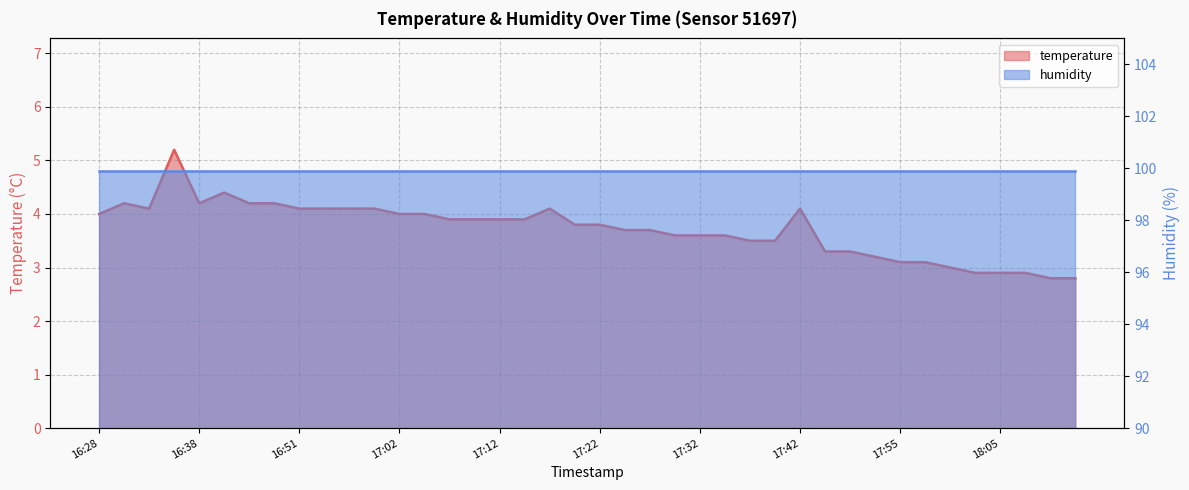

At which label is the value closest to 4?

16:28